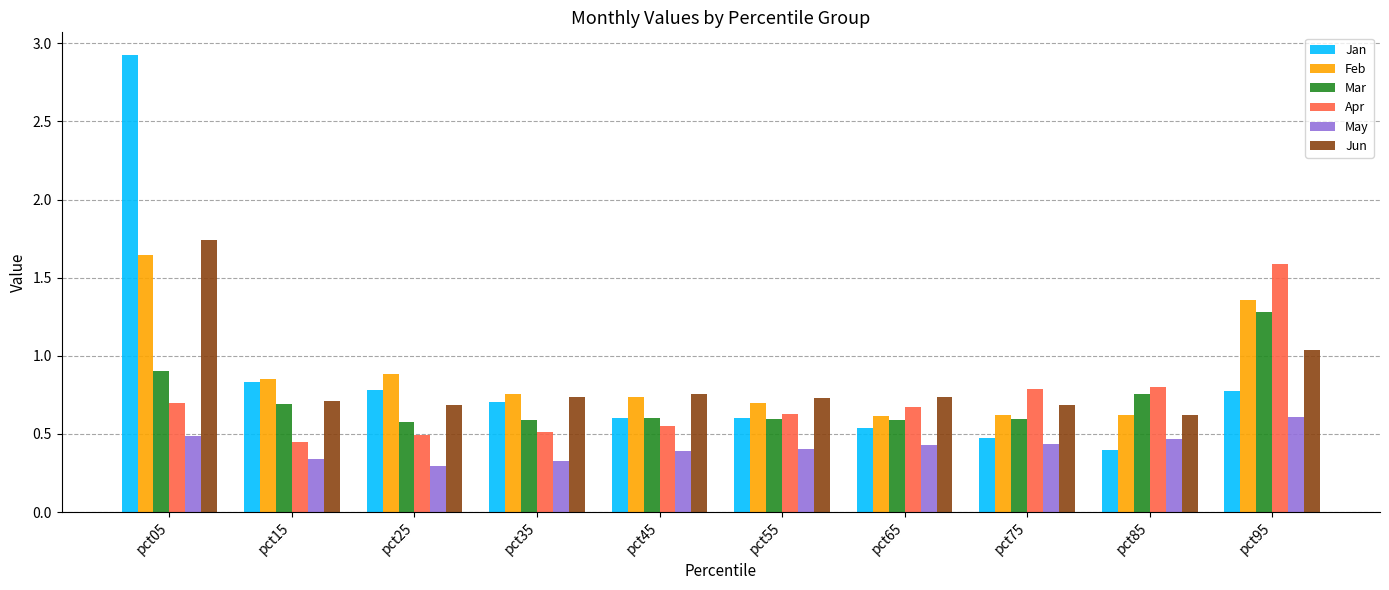

What is the sum of all Feb values?

8.8